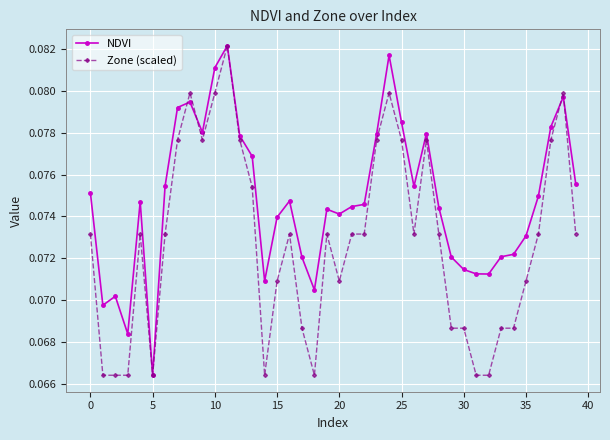

True or false: Zone (scaled) has more than 0 interior local peaks.

True